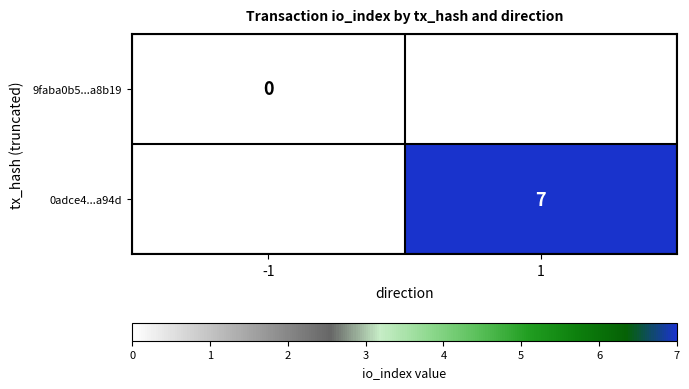

The value of 0adce4...a94d at 1 is 9. True or false?

False